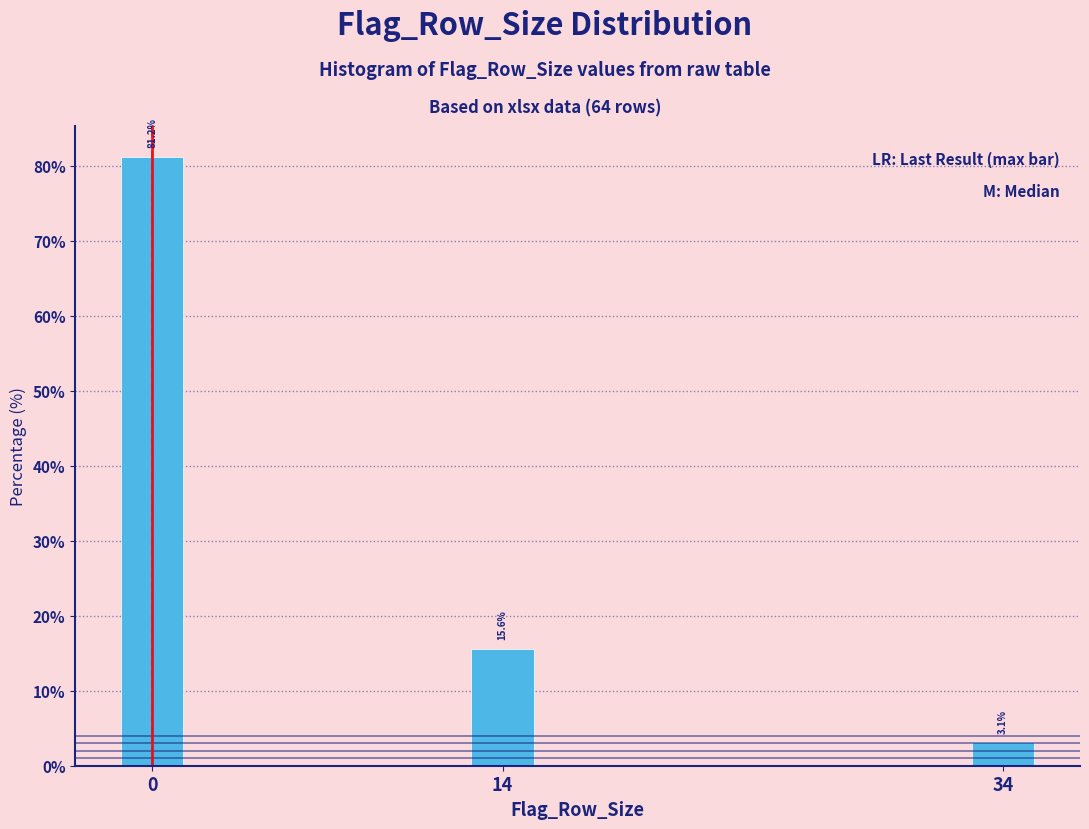

Read the value at 34.

3.1